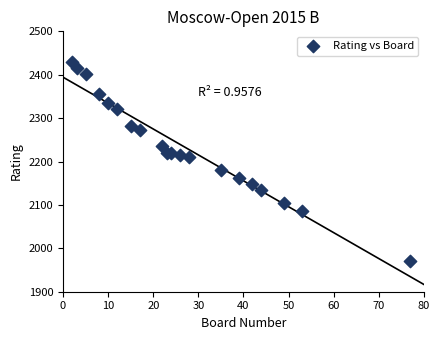

What Y value in the scatter plot is closest to 2200?

2210